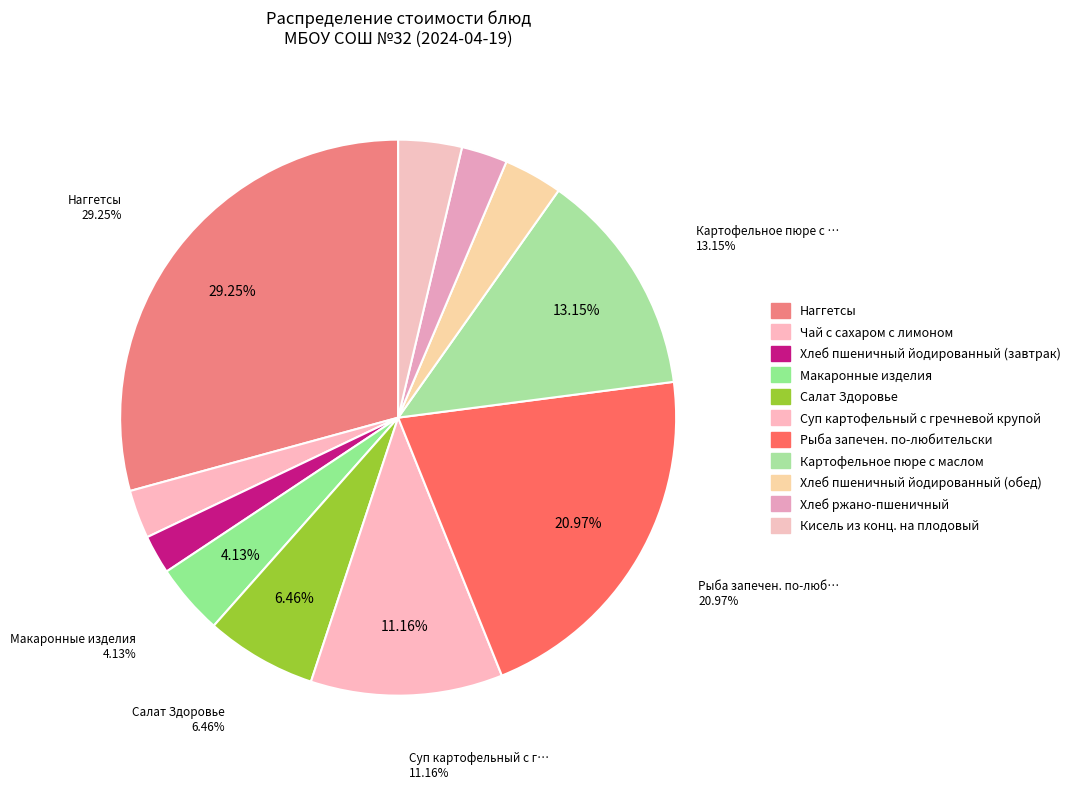

Is there any slice that represents more than half of the pie?

No